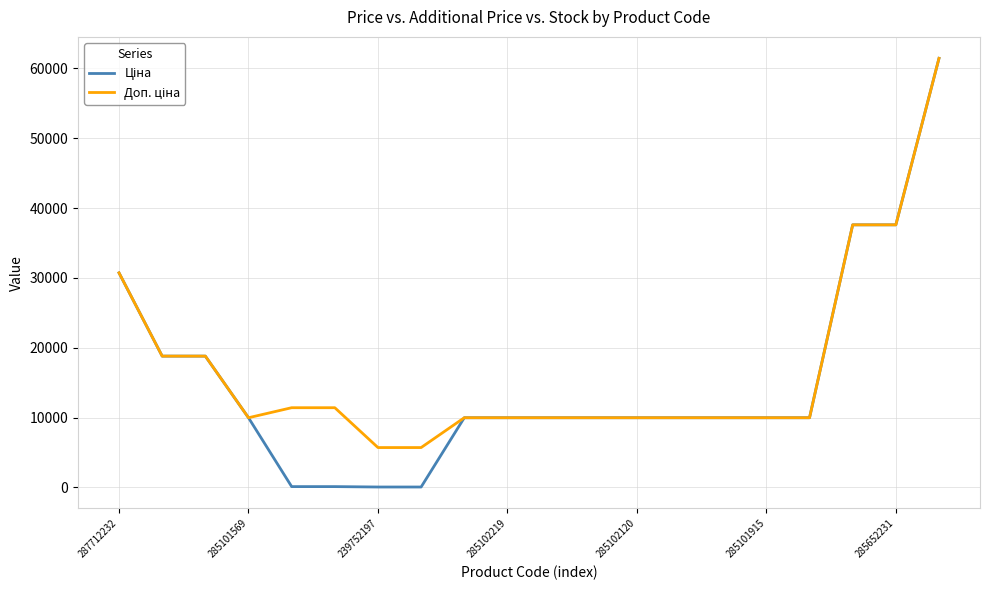

What is the maximum value shown in the chart?

61434.3